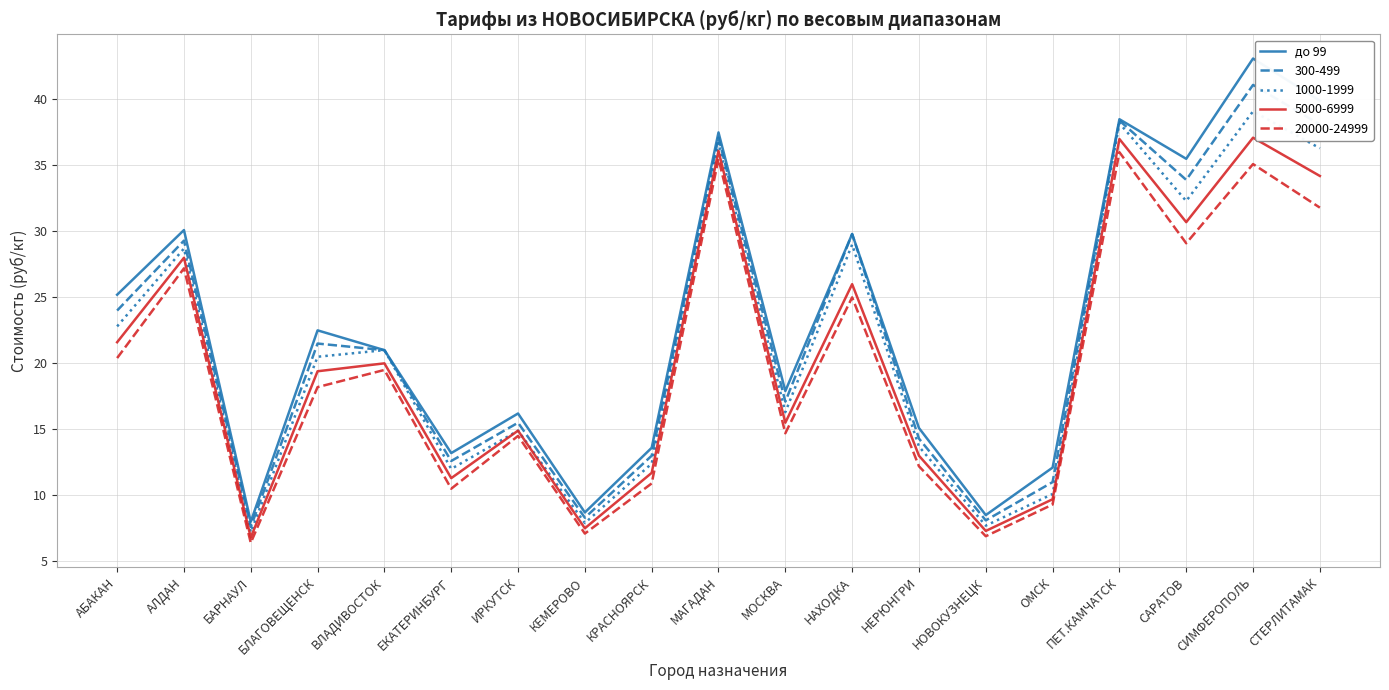

The value of 1000-1999 at БАРНАУЛ is 7.2. True or false?

True